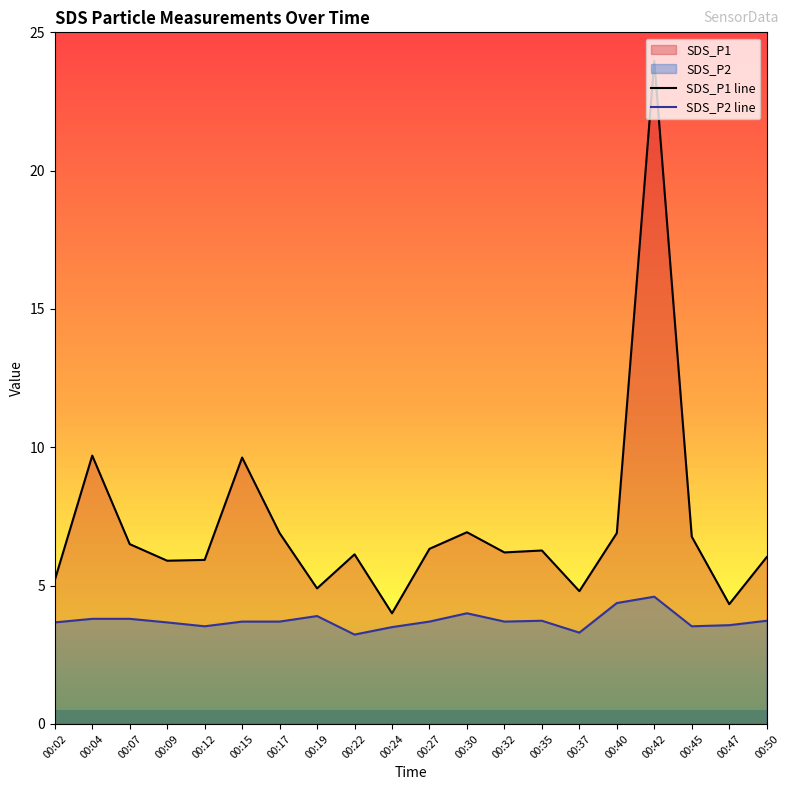

True or false: SDS_P2 line and SDS_P1 line intersect in this chart.

False